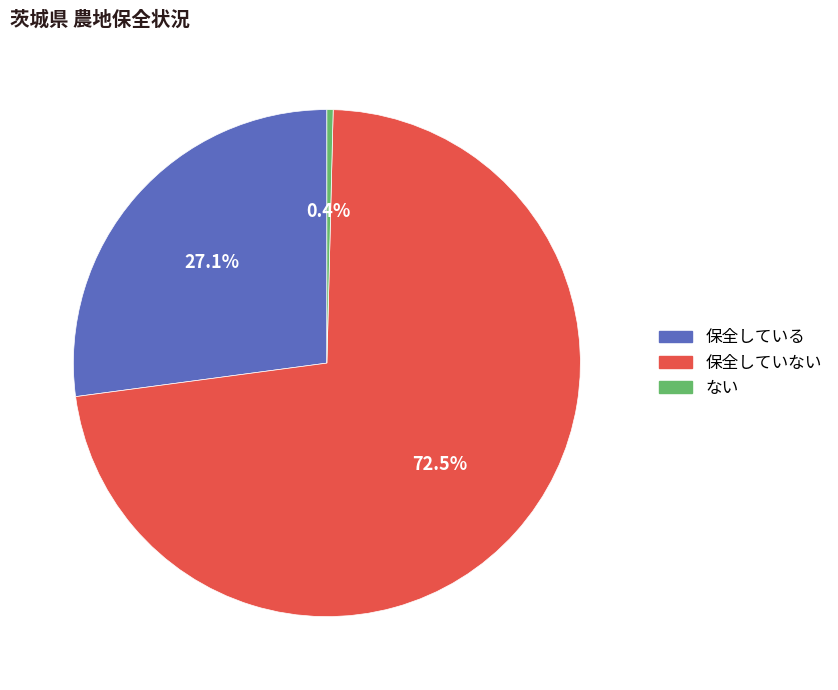

To the nearest percent, what is the difference between the largest and smallest slice percentages?

72%